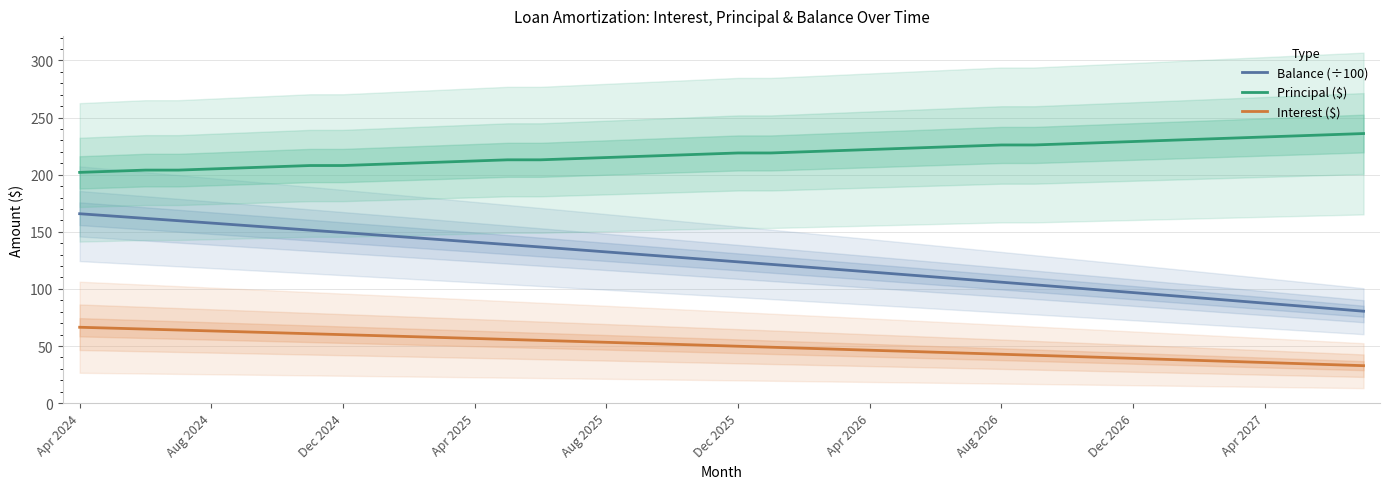

What is the label of the 40th point from the right?

Apr 2024